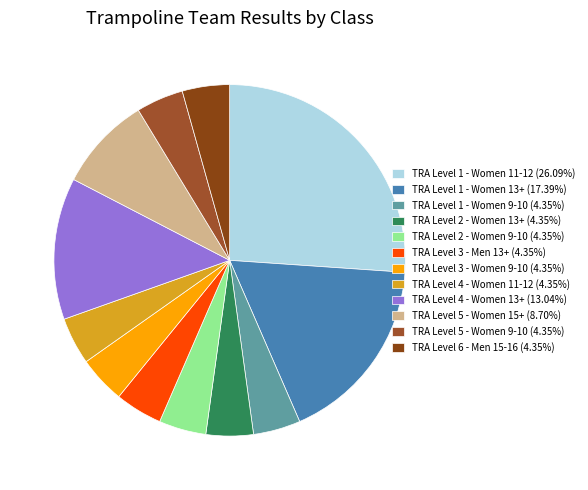

The TRA Level 4 - Women 13+ slice represents 13% of the pie. True or false?

True